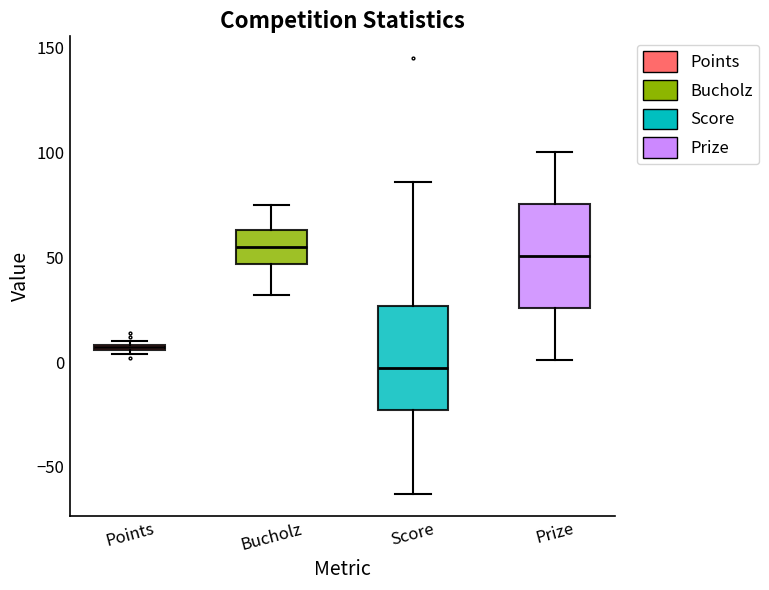

Which box has the lowest median line?

Score